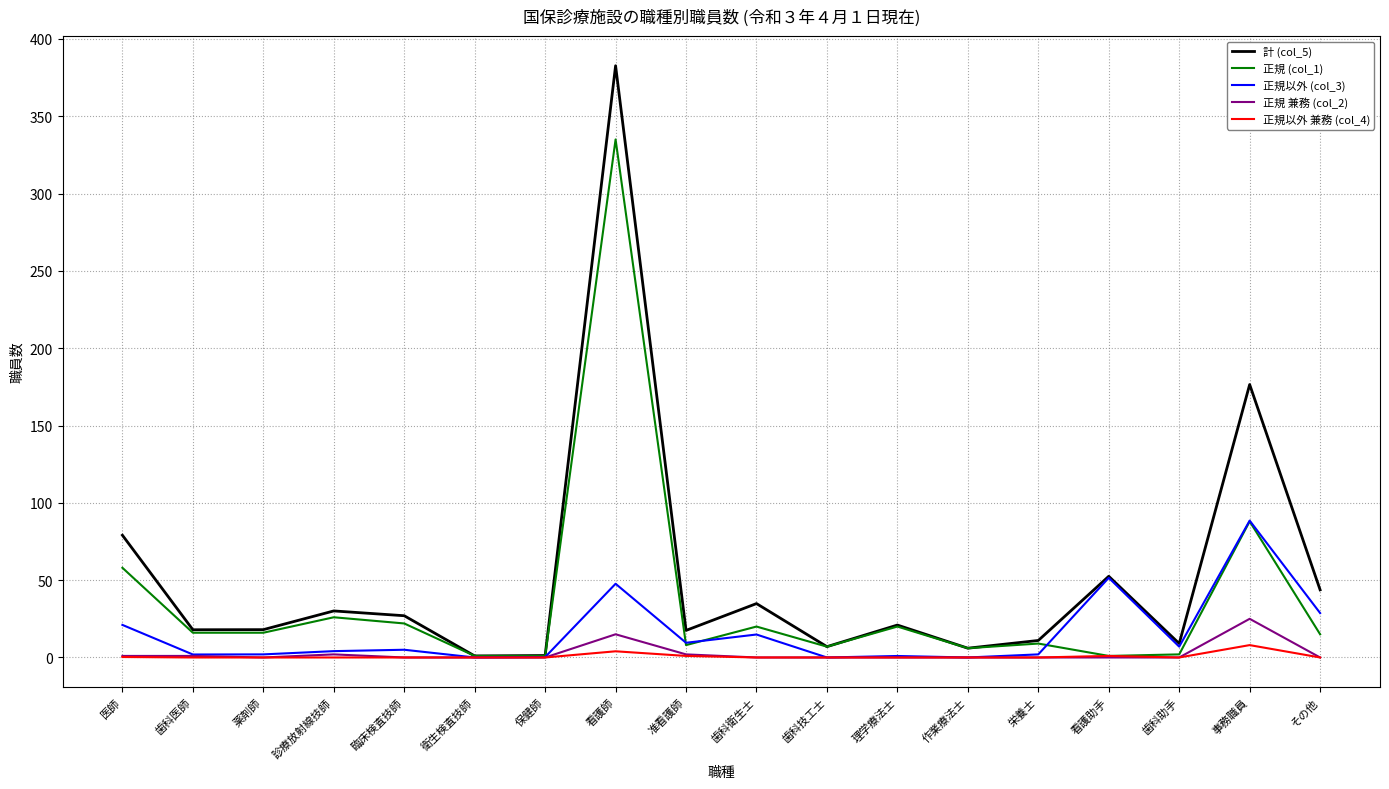

List the series in order of their peak value, highest first.

計 (col_5), 正規 (col_1), 正規以外 (col_3), 正規 兼務 (col_2), 正規以外 兼務 (col_4)